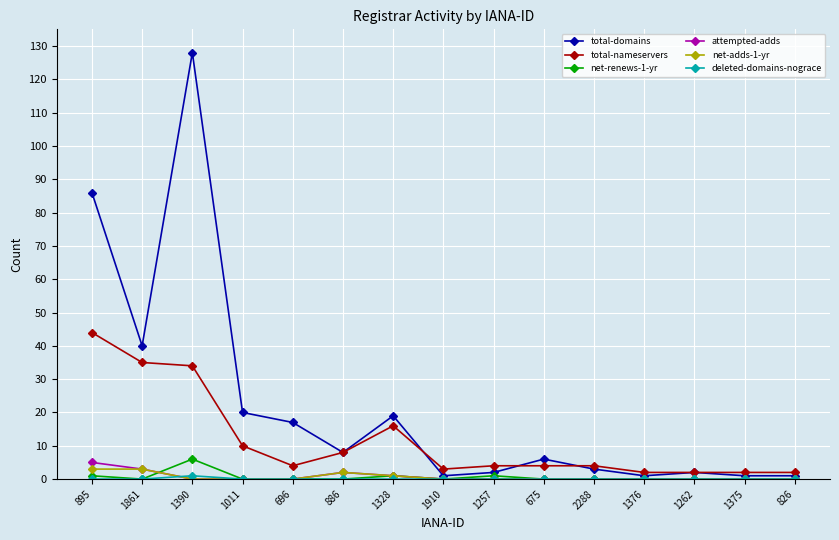

The value of net-adds-1-yr at 1257 is 0. True or false?

True